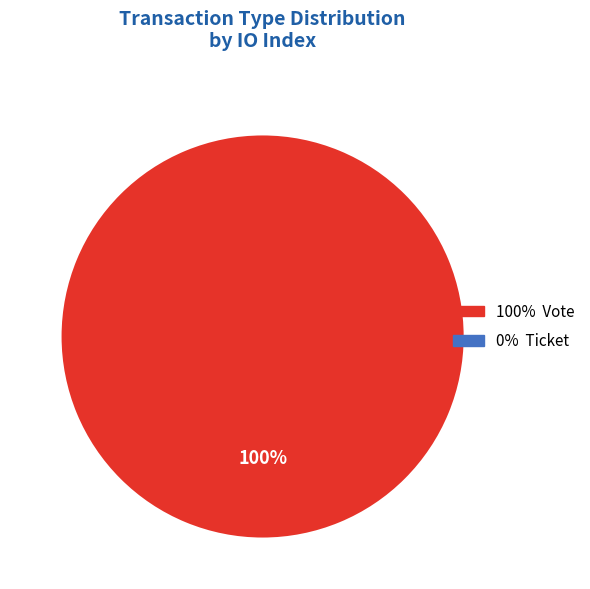

Is there a majority slice in this chart?

Yes